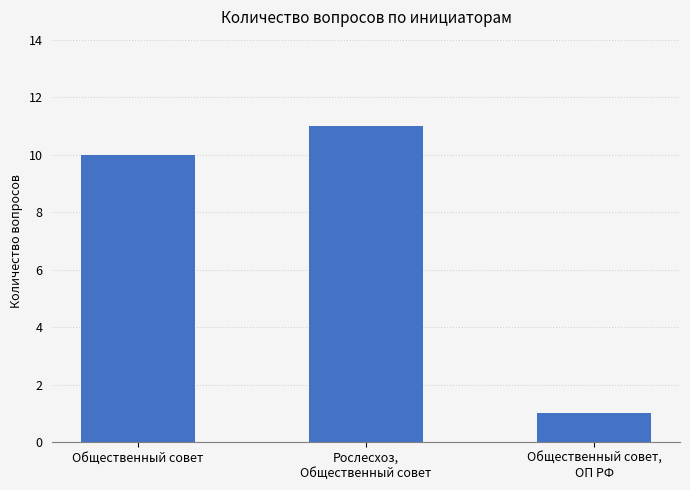

Is it true that the value at Общественный совет is 10?

True